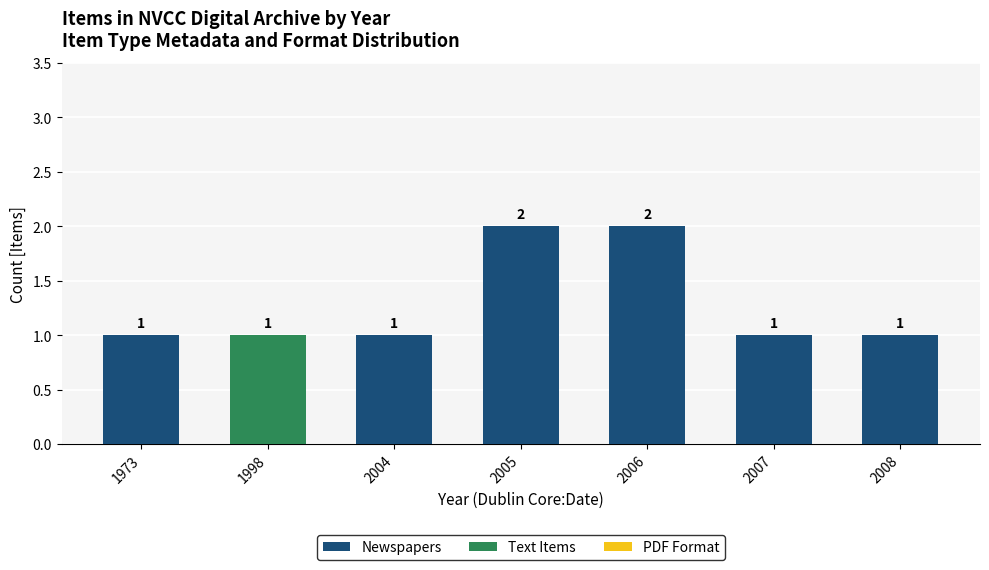

How many Newspapers values are between 1 and 2?

6